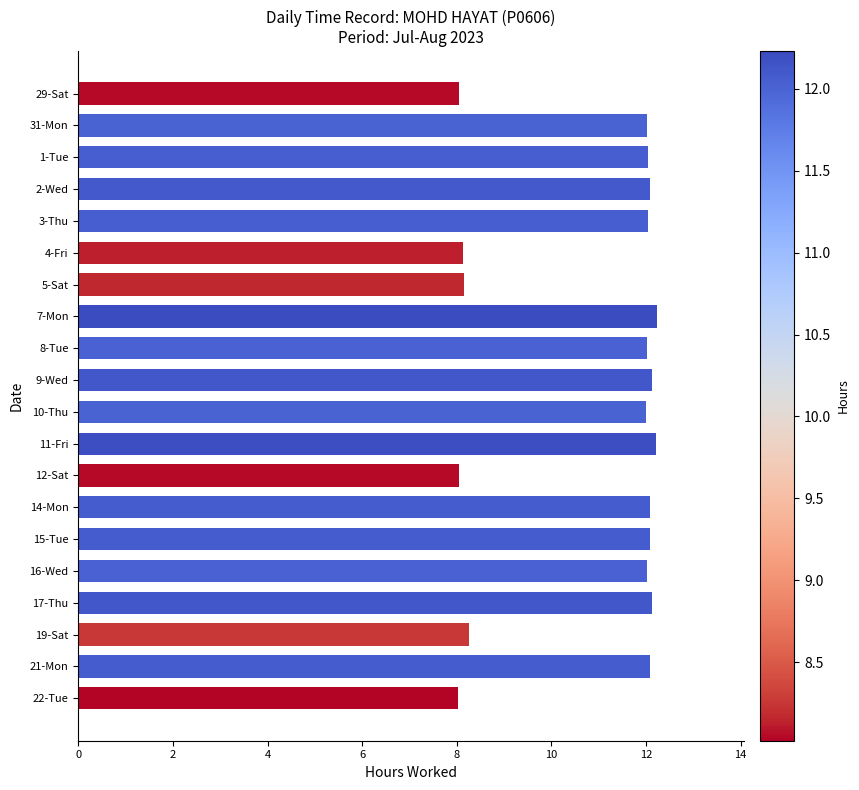

The chart shows a value of 12.1 at 2-Wed. True or false?

True